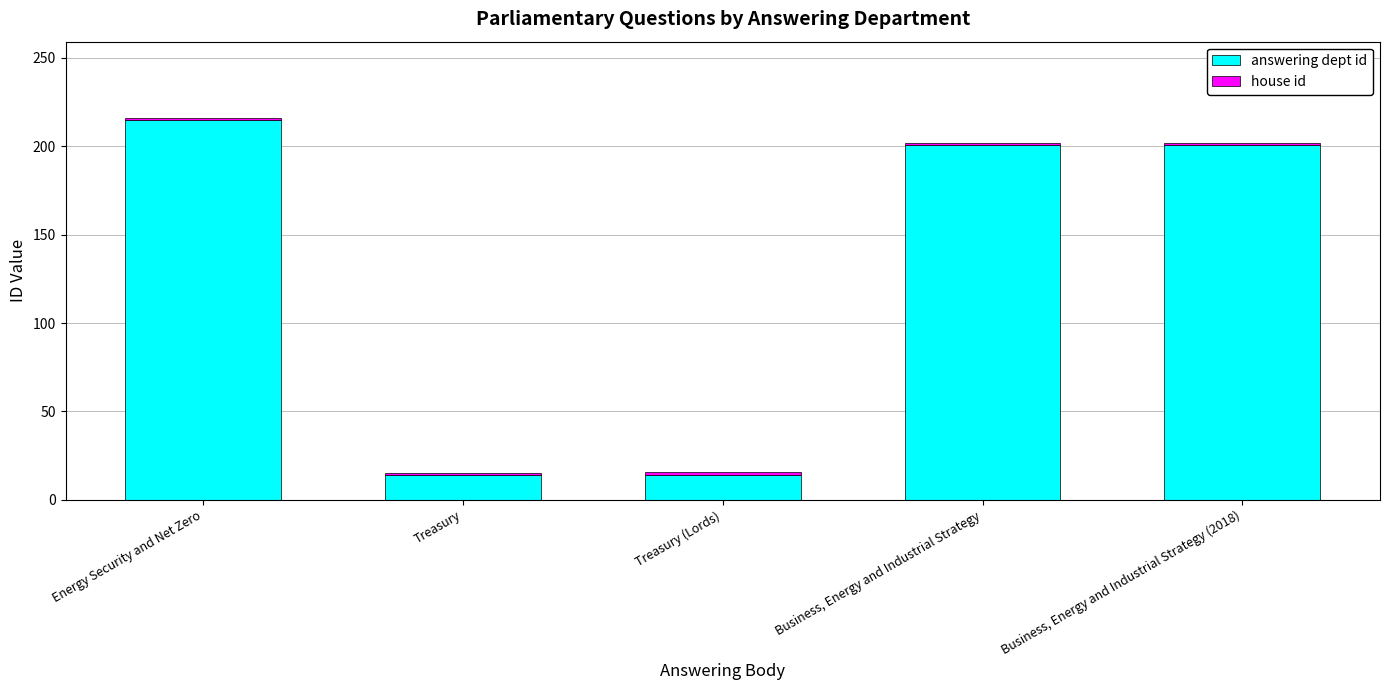

At which category is the sum across all series the highest?

Energy Security and Net Zero